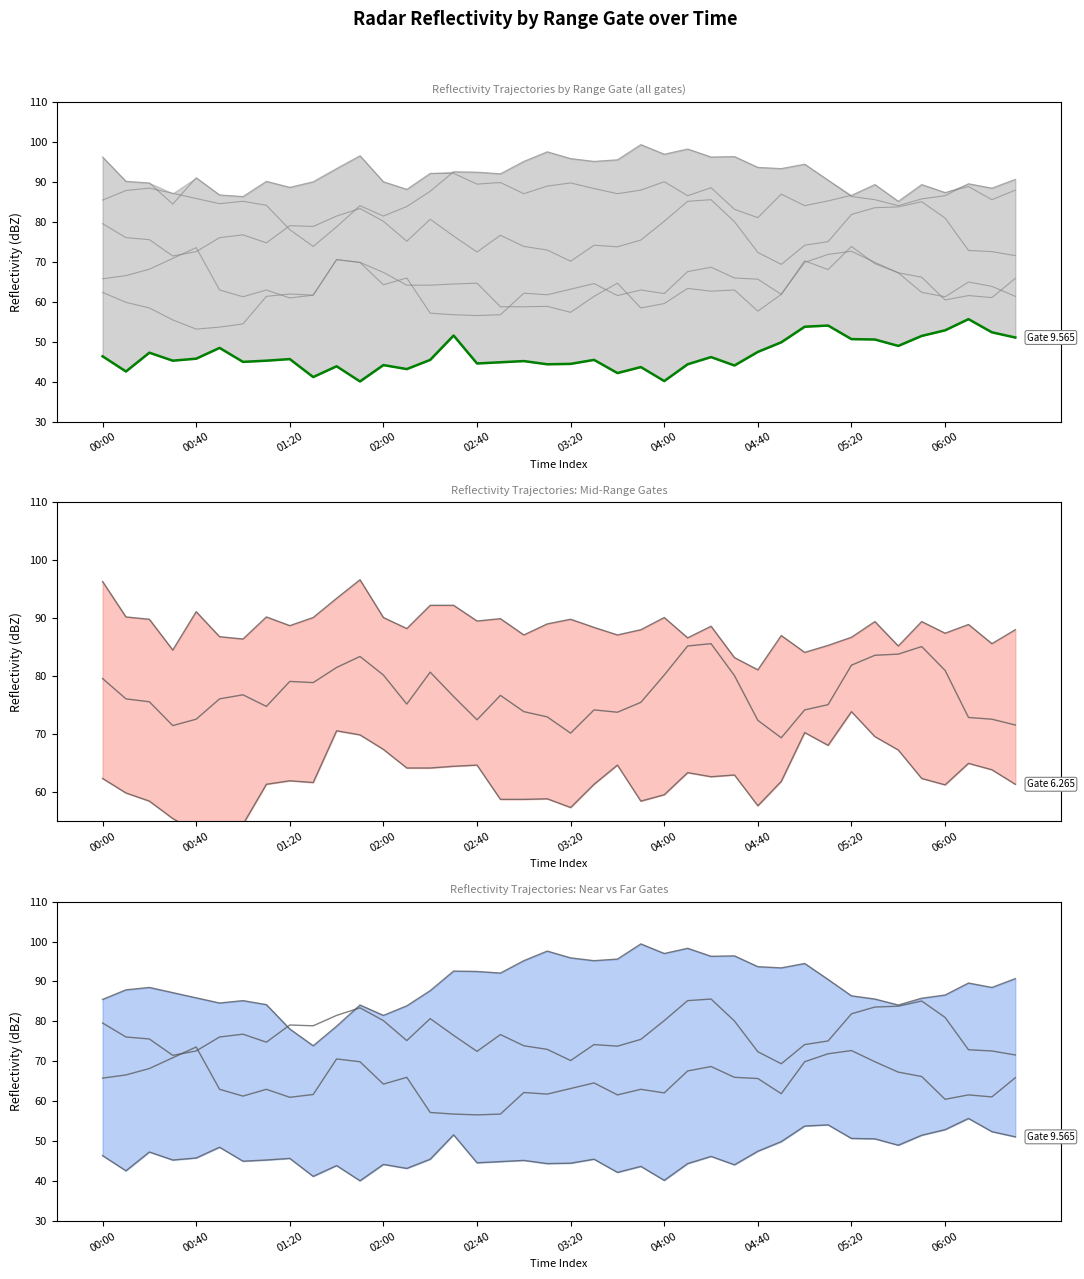

Rank the series by their maximum value, from lowest to highest.

9.565, 6.115, 6.265, 4.915, 3.265, 4.315